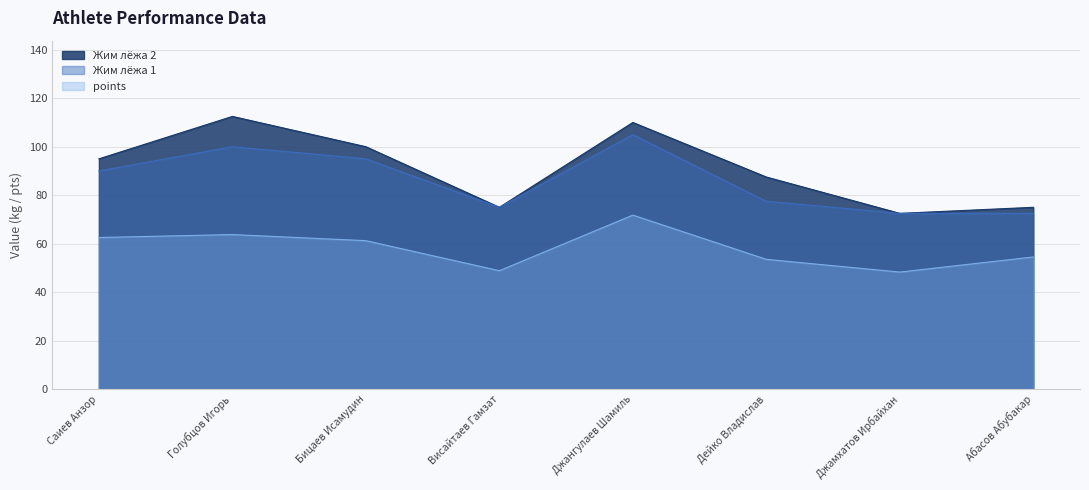

How many lines are shown in the chart?

3